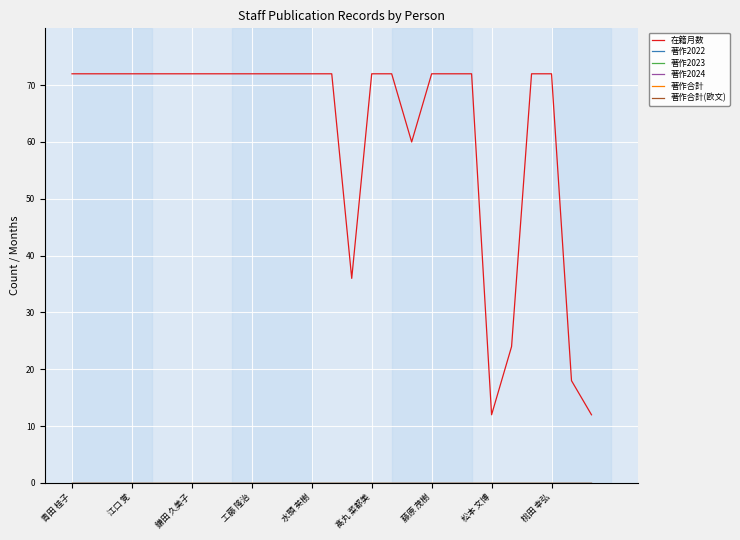

True or false: 著作2022 has more than 1 interior local peaks.

False